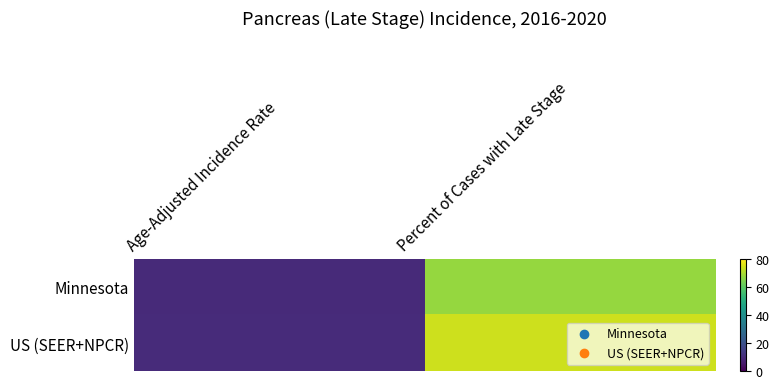

Which series has the widest spread of values?

US (SEER+NPCR)